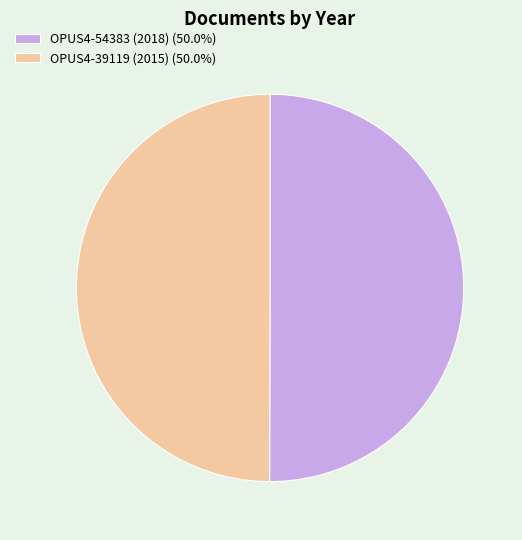

Which category accounts for the majority?

OPUS4-54383 (2018)